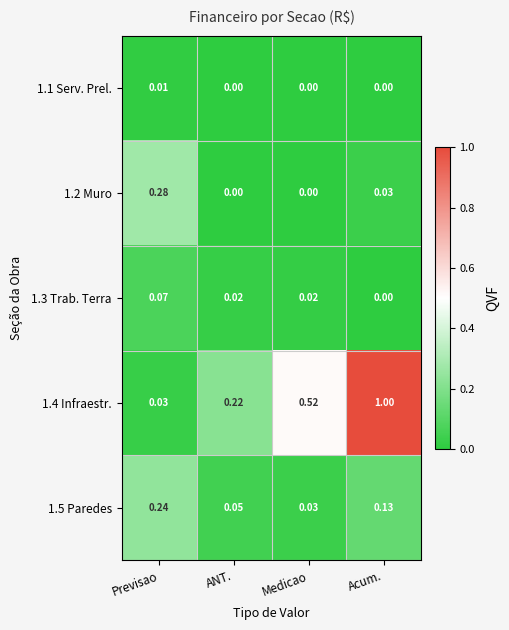

Which category has the highest value in the 1.5 Paredes series?

Previsao